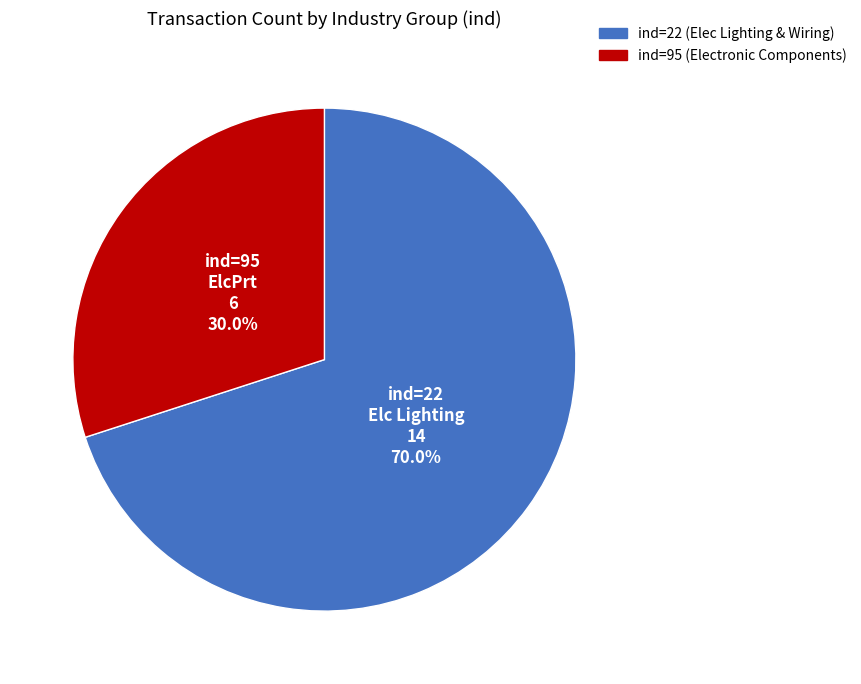

Is there a majority slice in this chart?

Yes